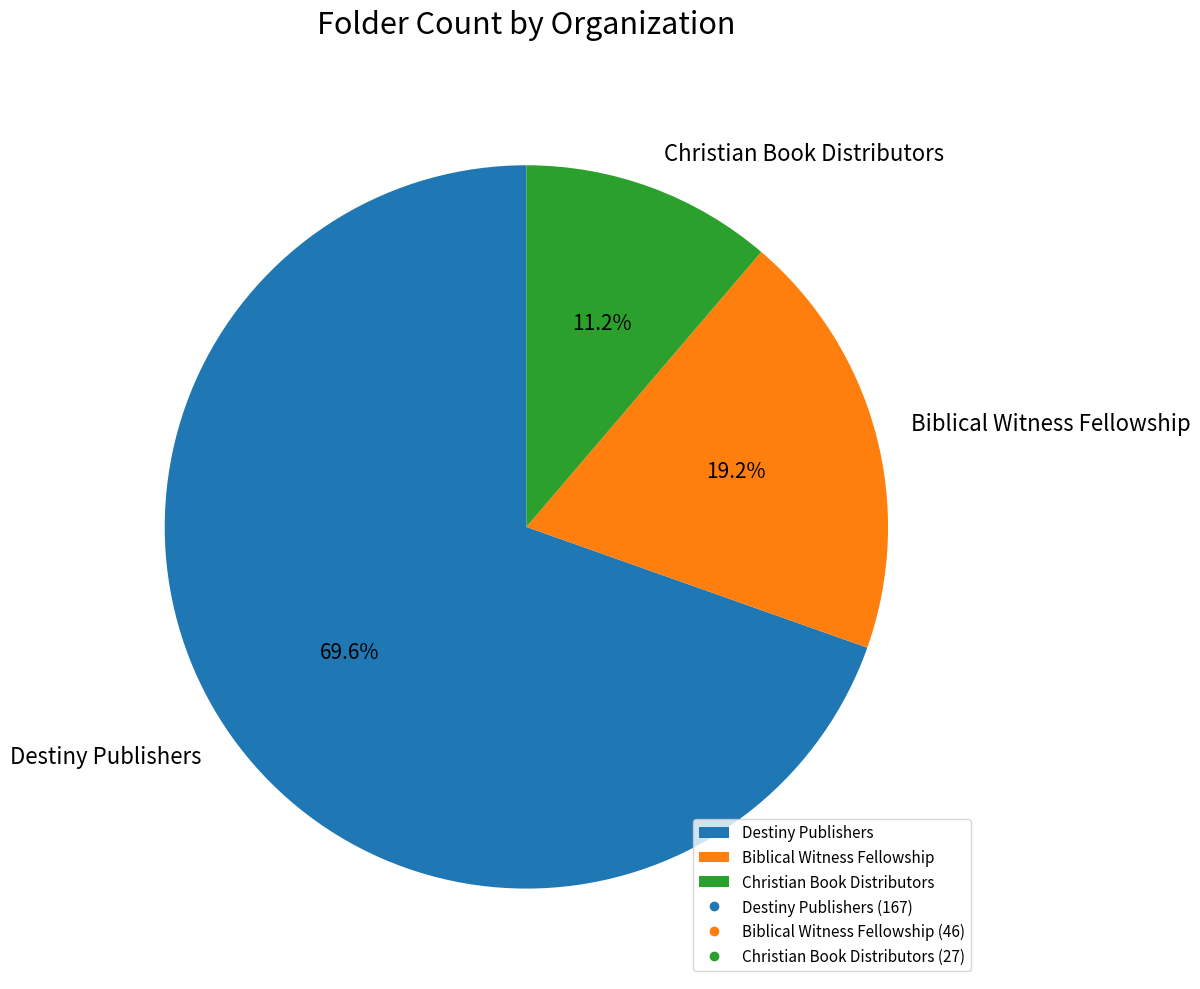

Do Christian Book Distributors and Destiny Publishers together represent more than half of the pie?

Yes